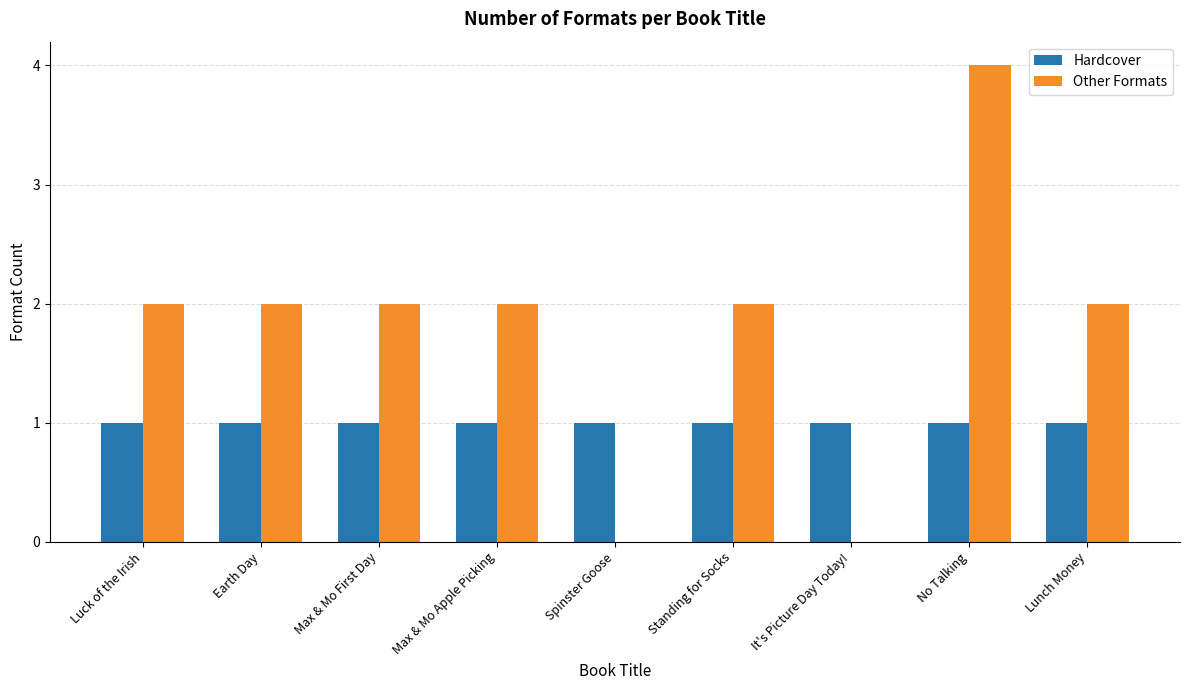

Is the value of Hardcover at Spinster Goose greater than the value of Other Formats at Luck of the Irish?

No